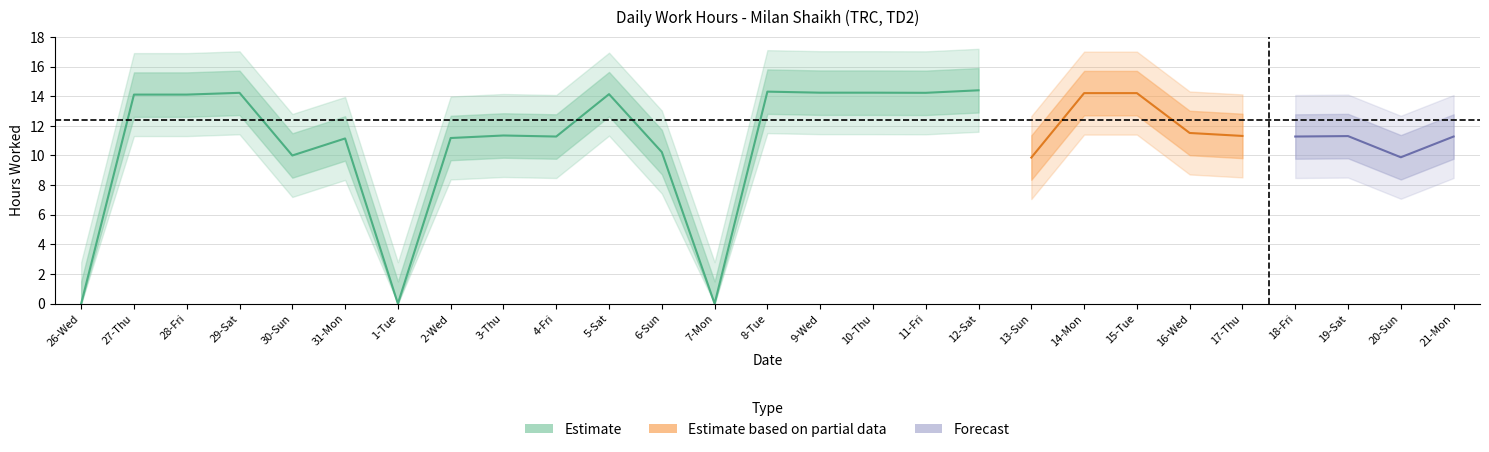

How many values are above zero?

24